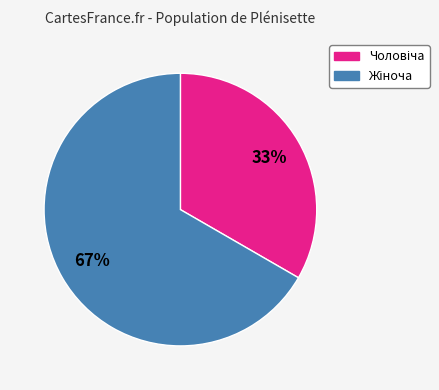

To the nearest percent, what is the average slice percentage?

50%